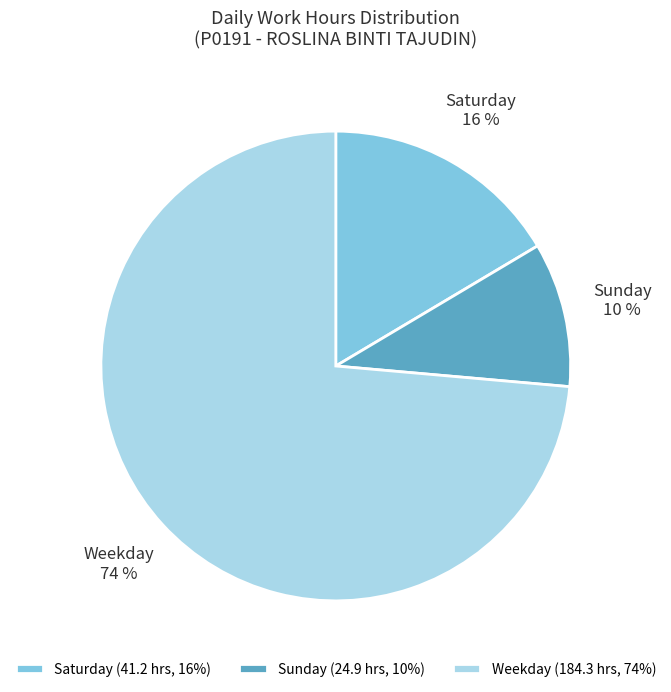

What percentage is the Saturday slice, to the nearest percent?

16%